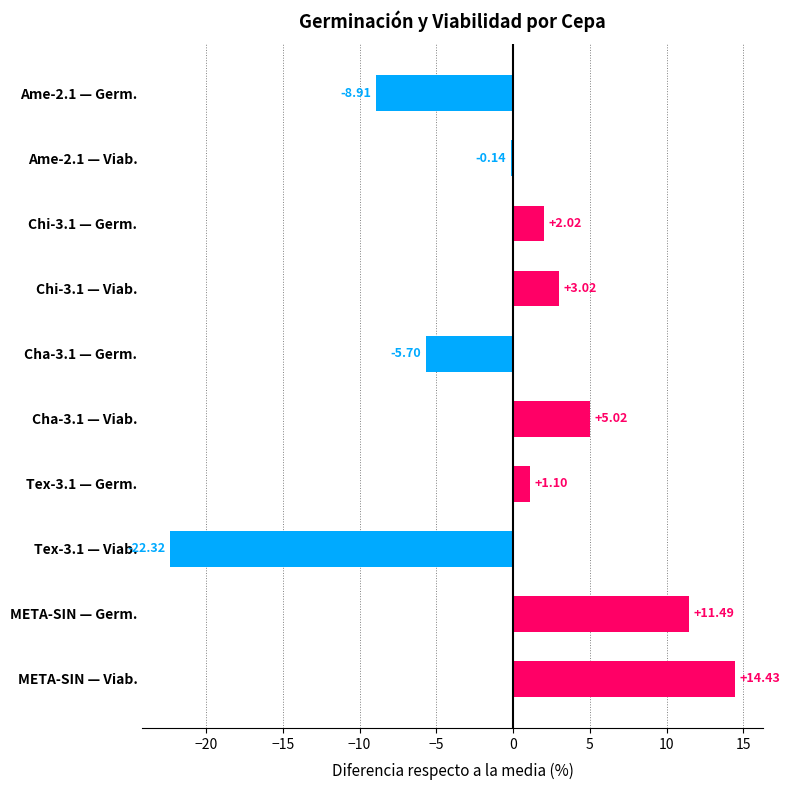

What is the difference between the maximum and second lowest values?

23.3